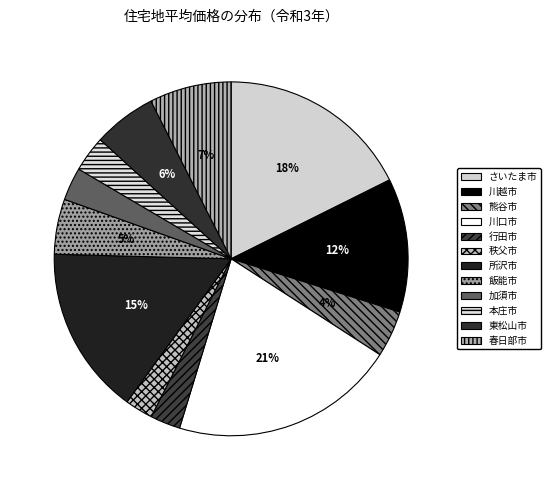

The 本庄市 slice represents 17% of the pie. True or false?

False